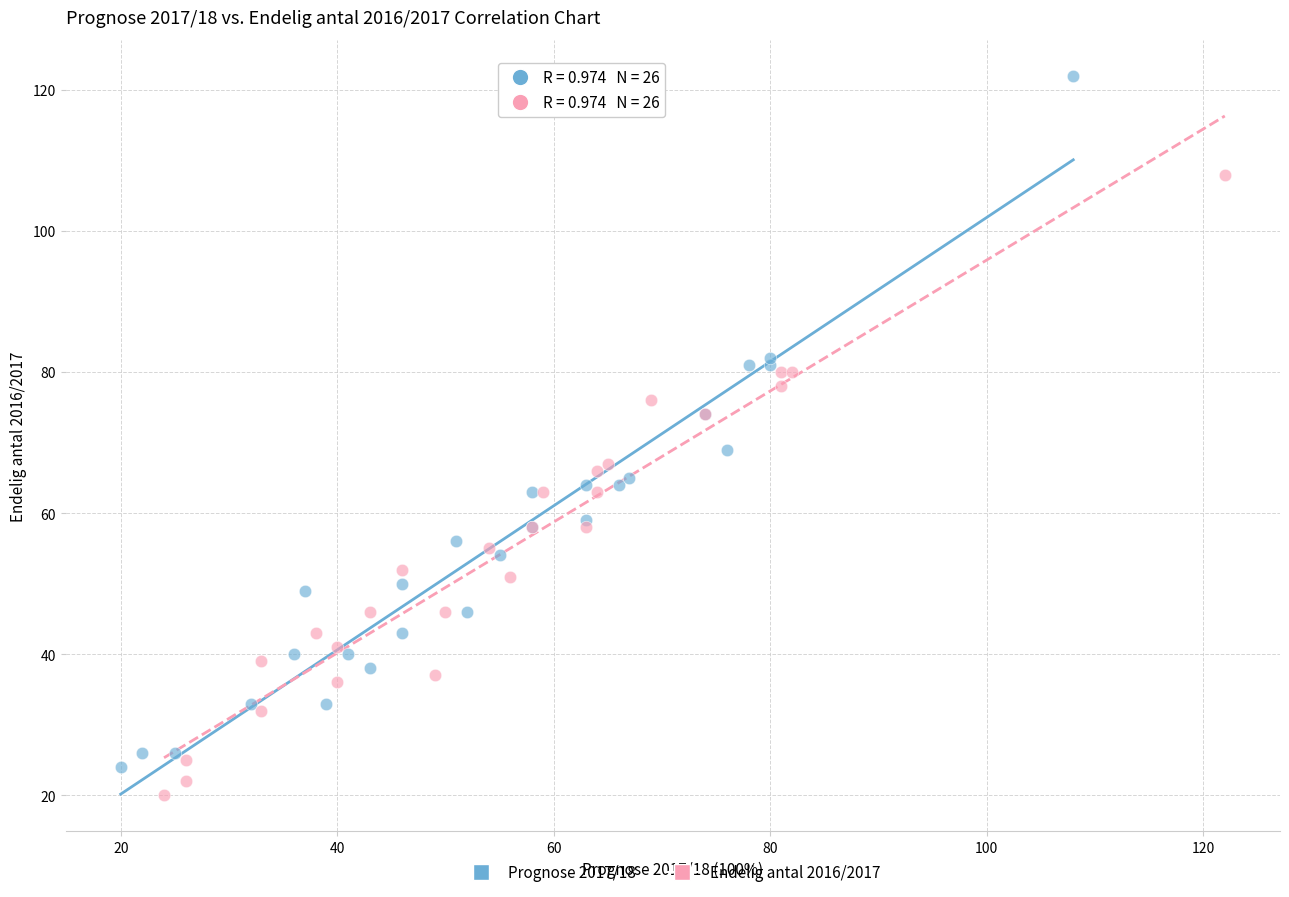

Which series reaches the maximum Y coordinate?

Prognose 2017/18